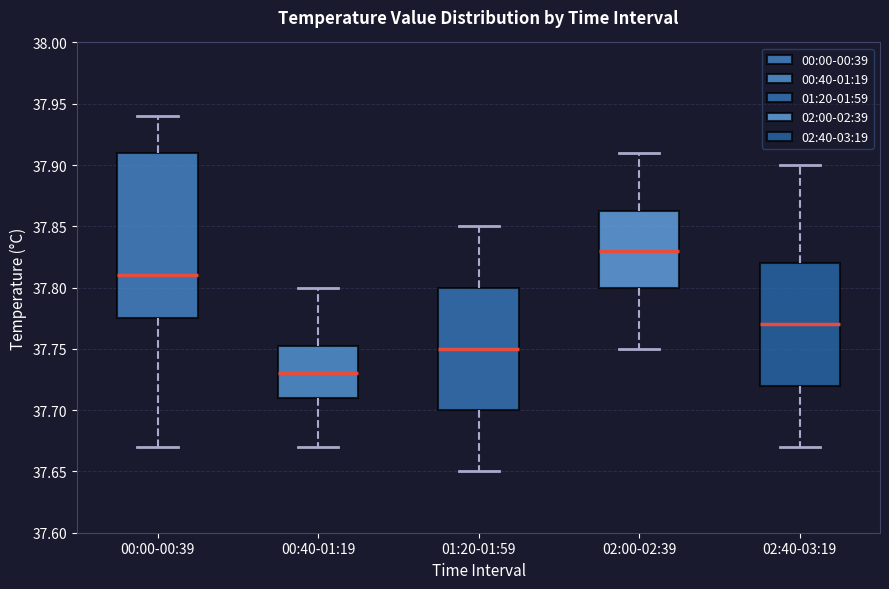

Where is the lower edge of the box for 02:40-03:19 on the y-axis? The values are not printed on the chart, so give them approximately, as read against the axis.

37.720